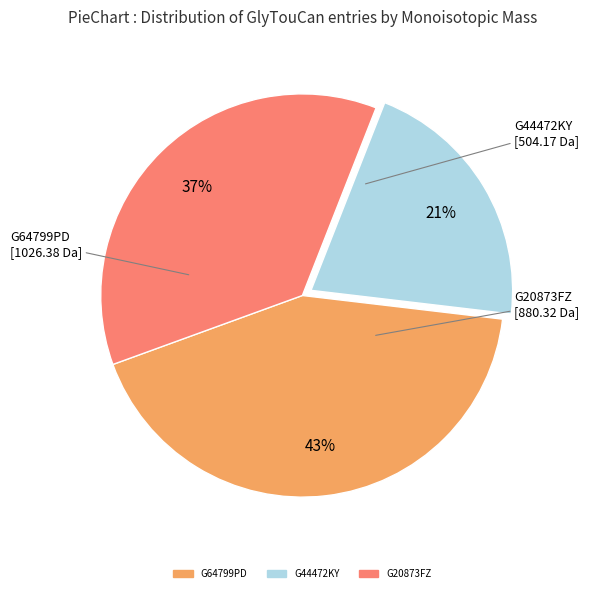

Between G44472KY and G20873FZ, which is larger?

G20873FZ